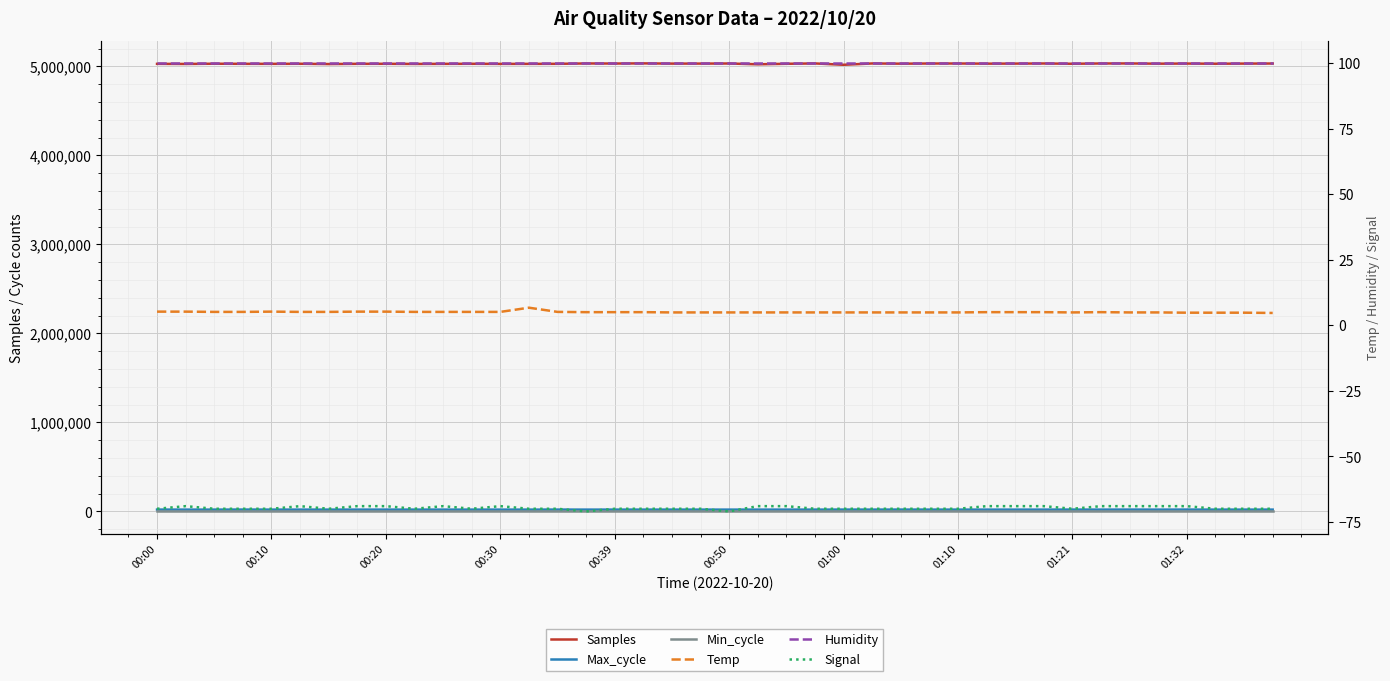

How many series are shown in this chart?

6